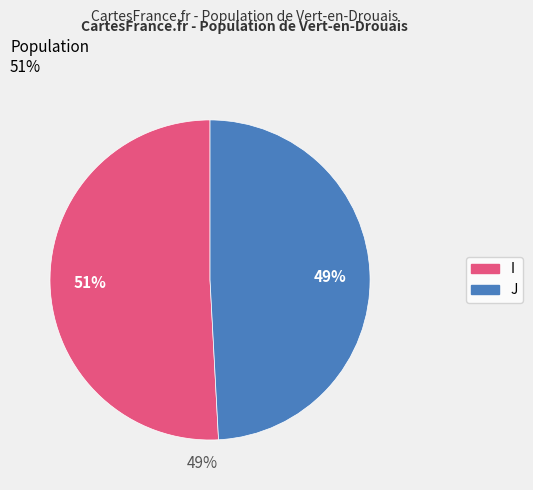

Is there a majority slice in this chart?

Yes